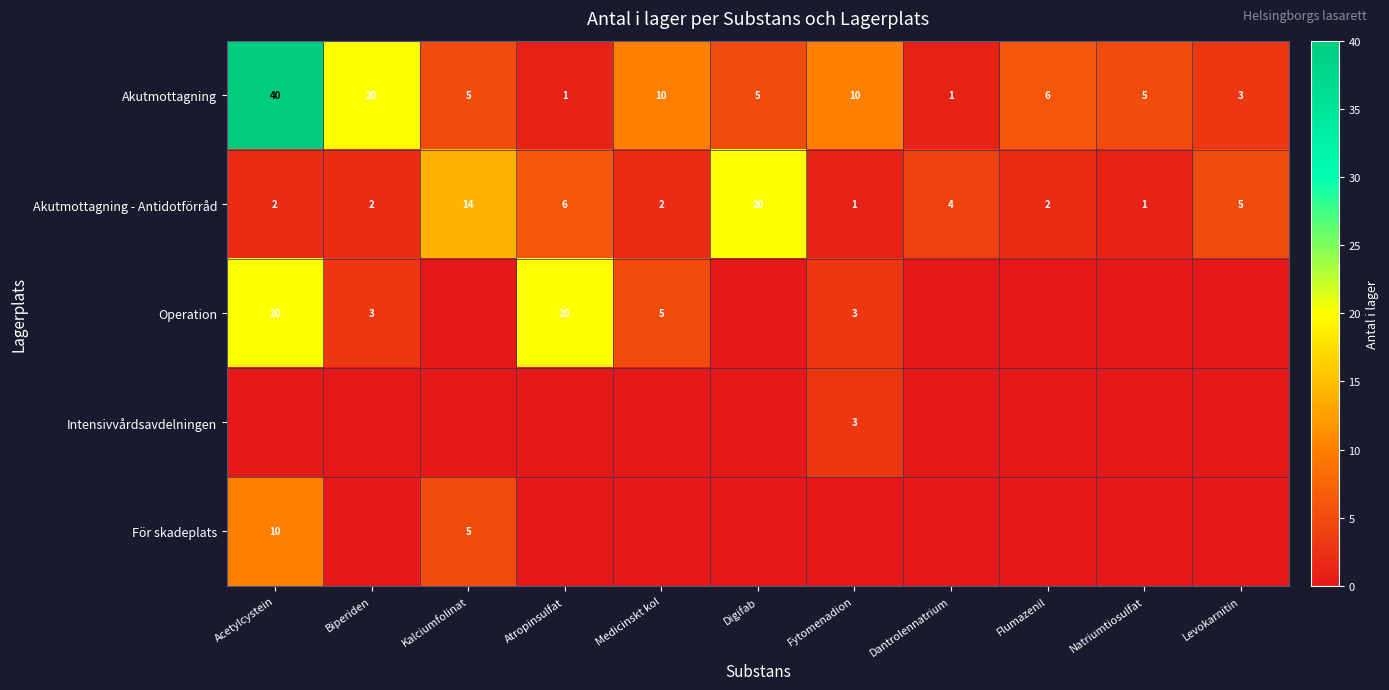

Is the value of Akutmottagning at Medicinskt kol greater than the value of Akutmottagning - Antidotförråd at Biperiden?

Yes